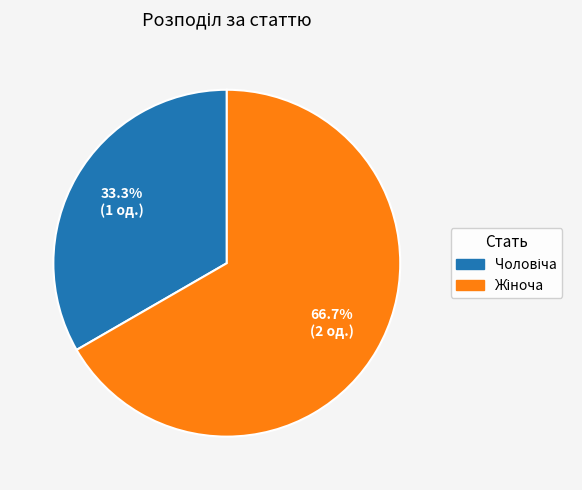

Does any single category account for the majority?

Yes